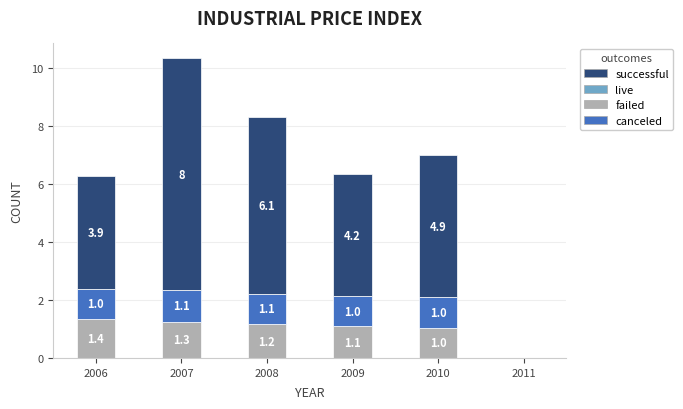

What is the approximate value of failed at 2008?

1.2